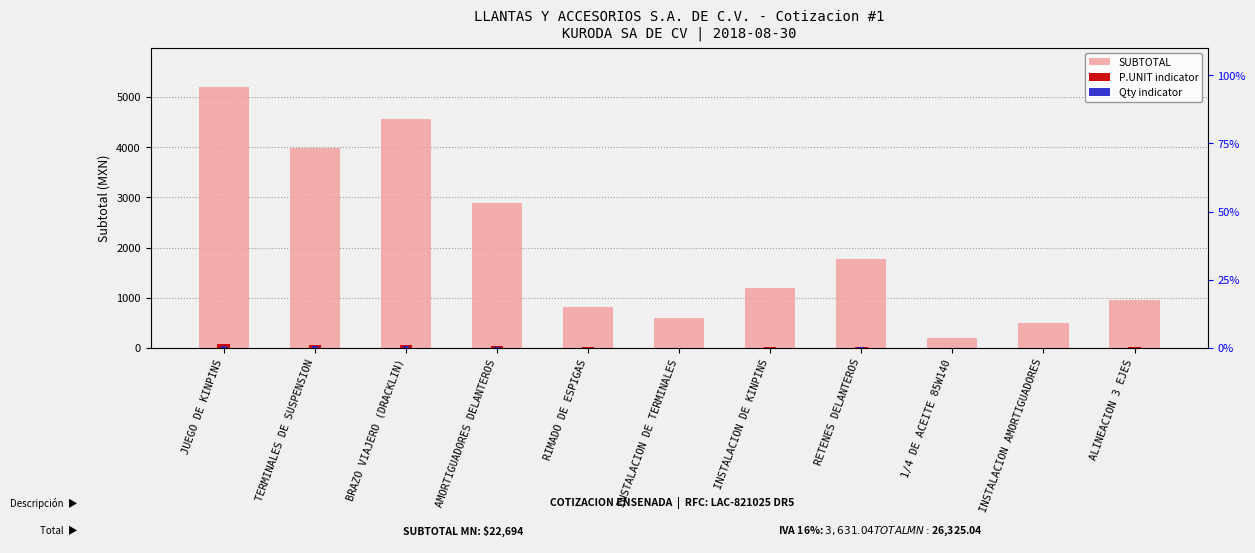

What is the spread (max minus min) of values at INSTALACION DE KINPINS?

1190.4